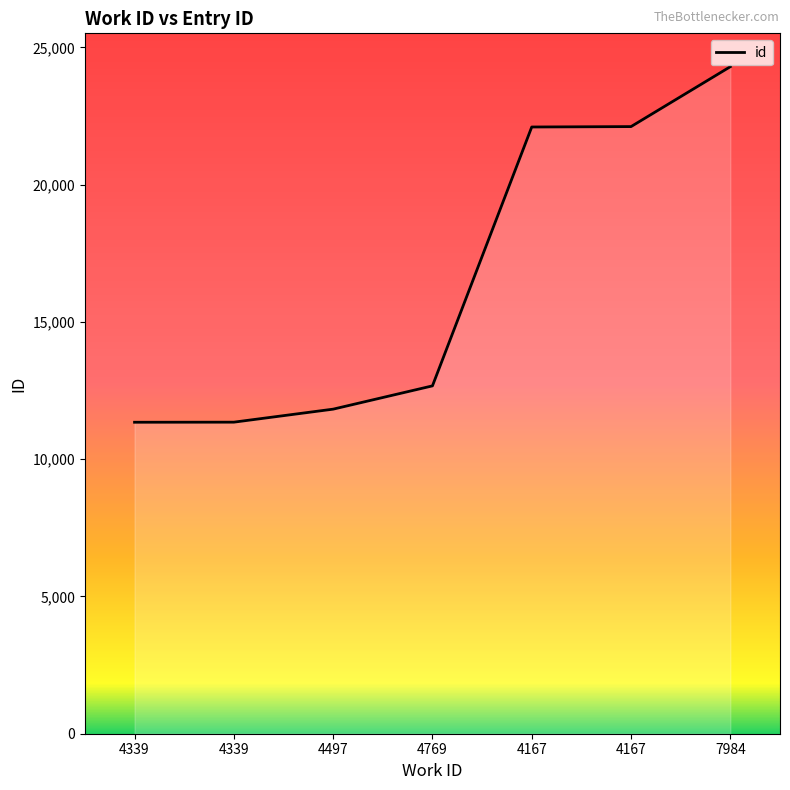

Does the chart have visible grid lines?

No